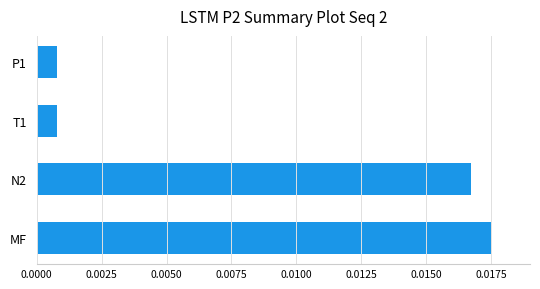

Which label corresponds to the largest value in the chart?

MF